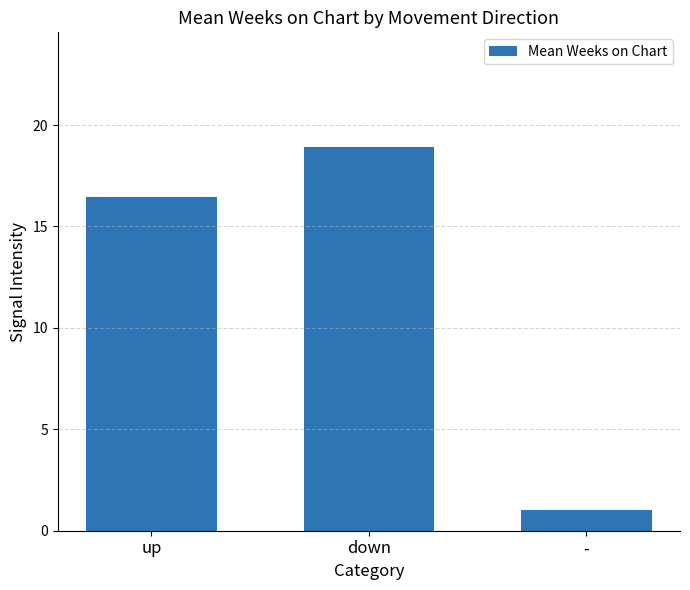

Is it true that the value at down is 18.9?

True